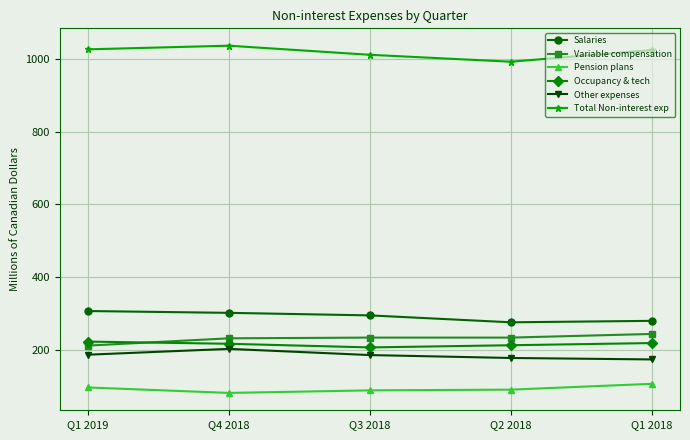

Is the value of Variable compensation at Q3 2018 greater than the value of Other expenses at Q1 2018?

Yes